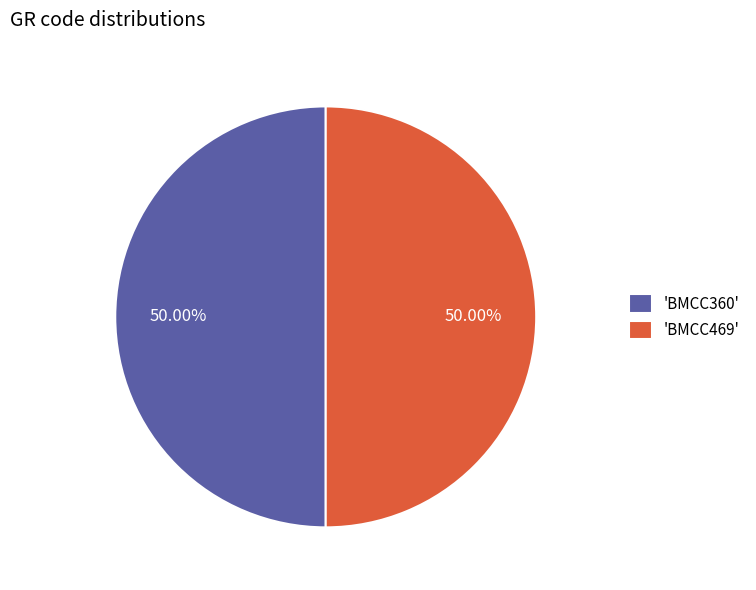

Approximately how many times larger is the value at 'BMCC469' compared to 'BMCC360'?

1.0